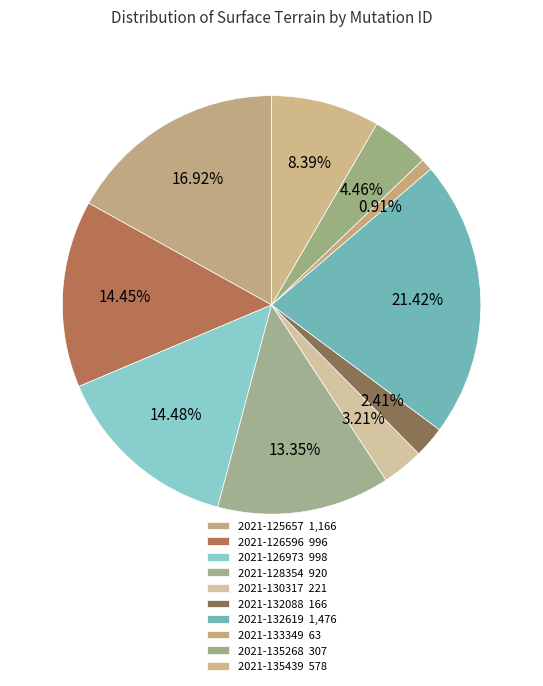

Does 2021-126973 represent more than half of the total?

No